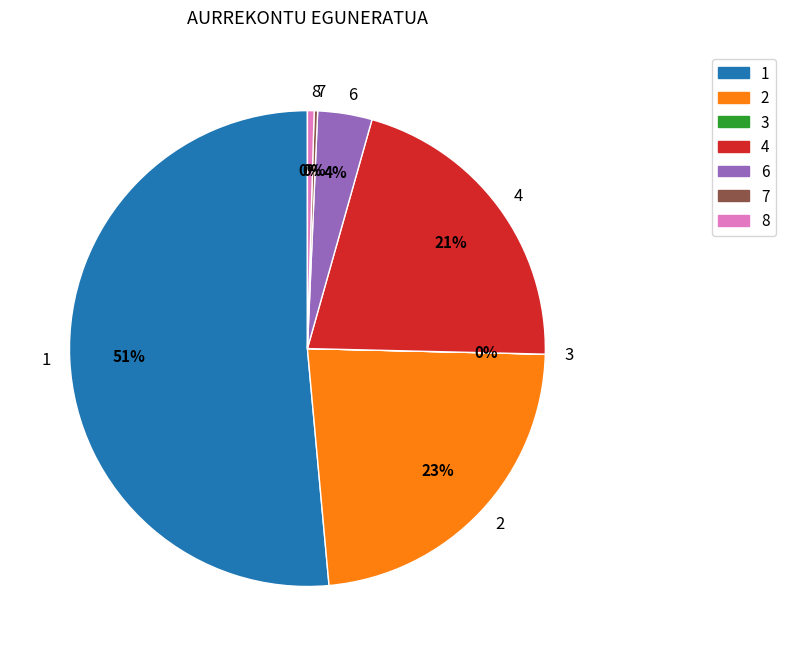

Is the sum of 2 and 8 greater than half?

No